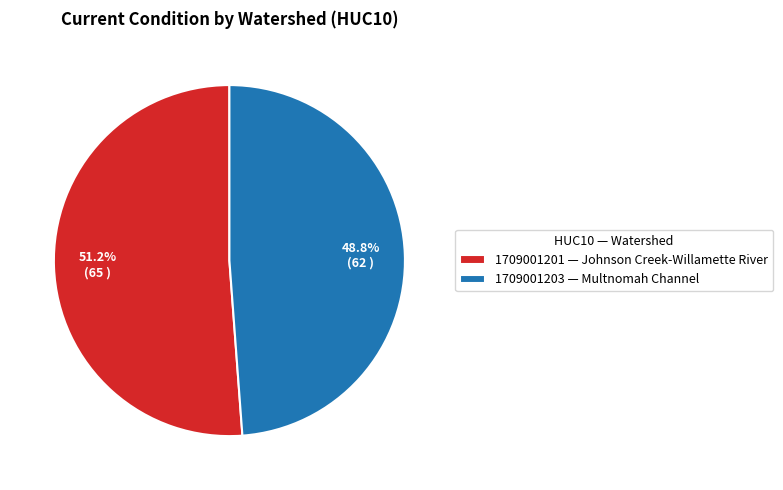

What is the majority slice?

1709001201